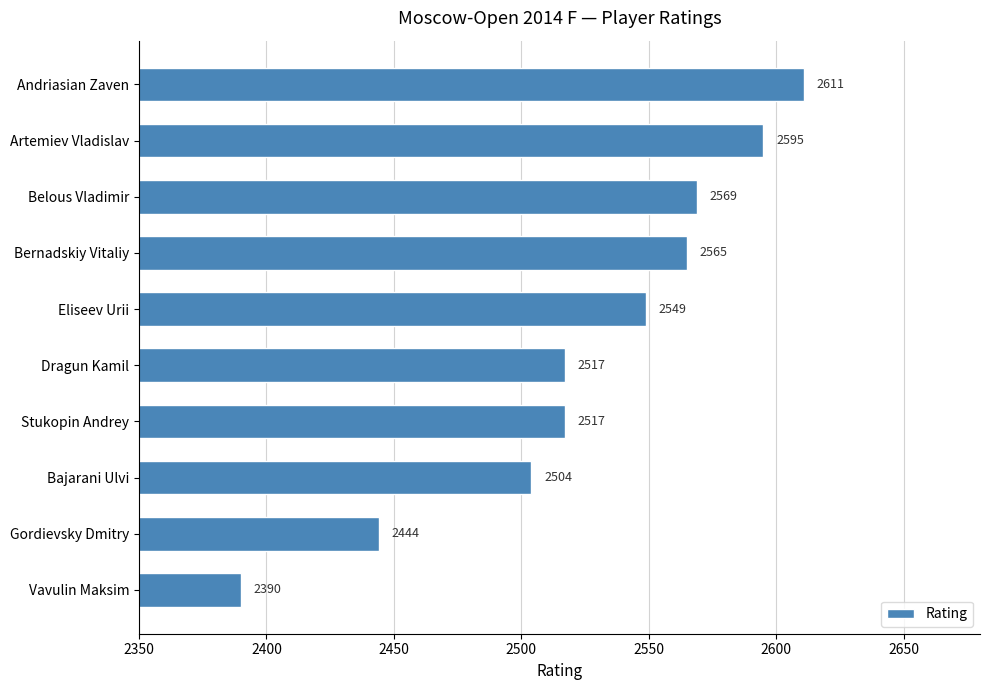

What is the smallest value displayed?

2390